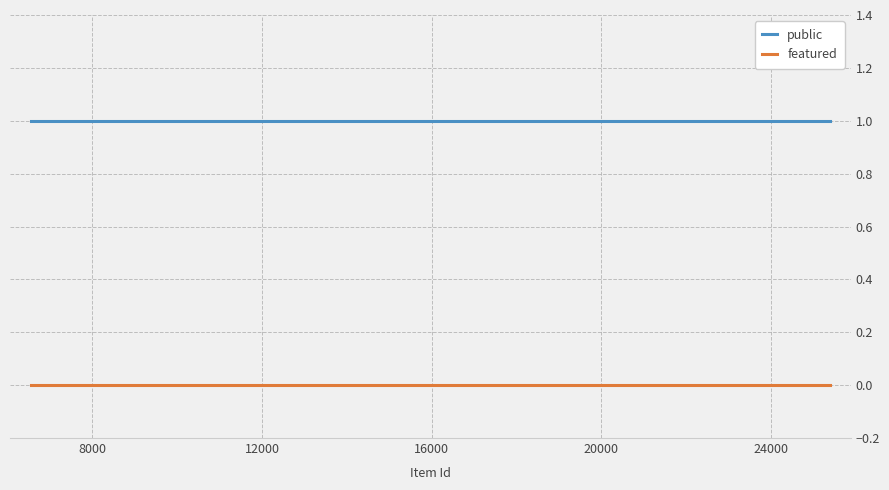

Which series has the largest total across all categories?

public